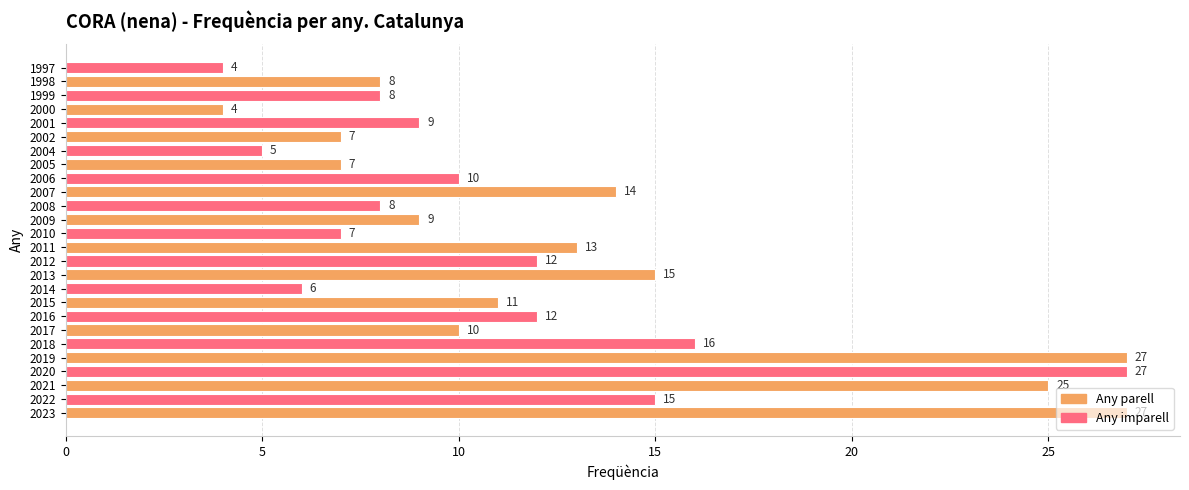

The chart shows a value of 4 at 1999. True or false?

False